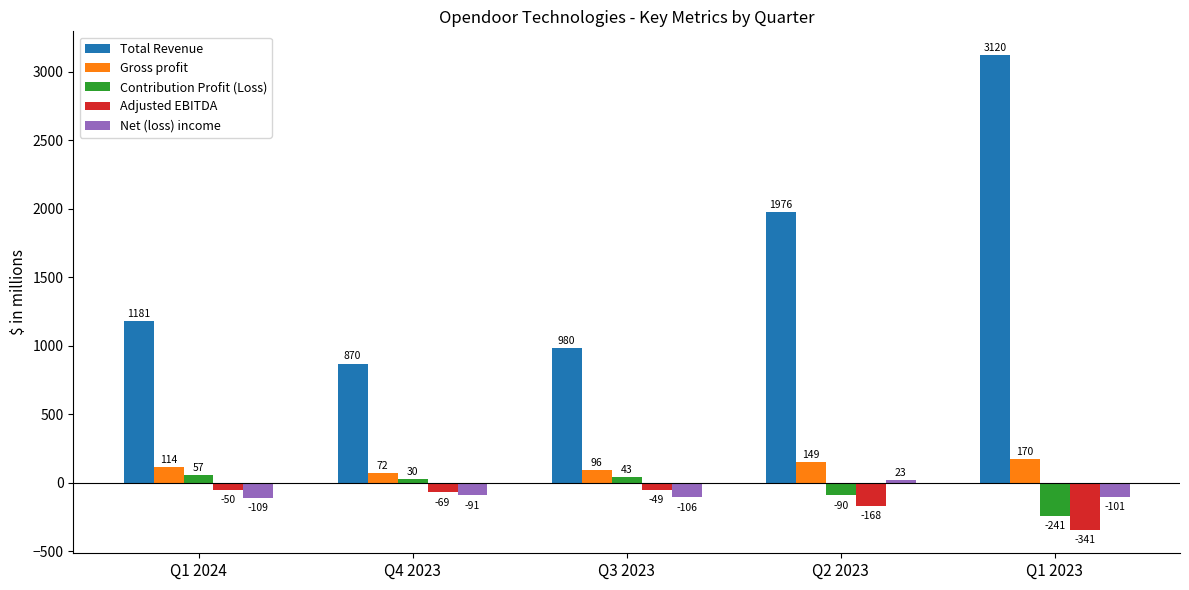

What is the label of the 1st bar from the right?

Q1 2023